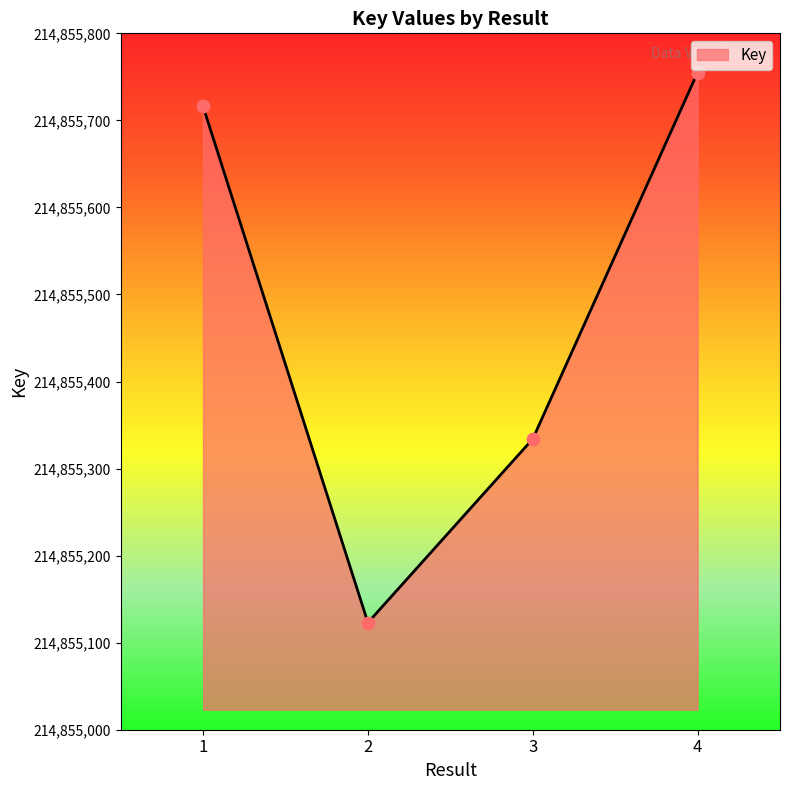

Which has a higher value, 1 or 4?

4